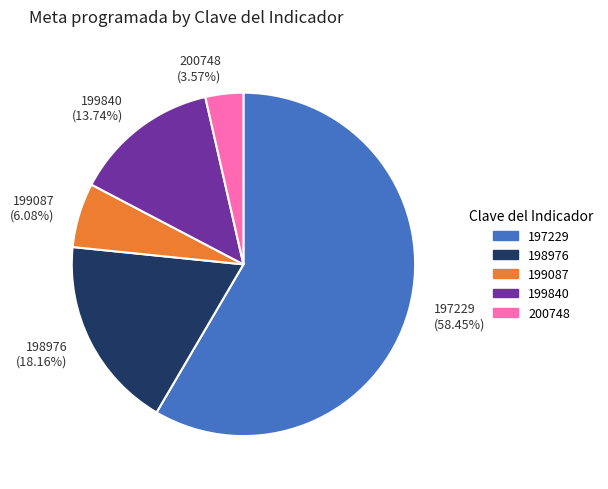

What is the ratio of the value at 197229 to the value at 199087?

9.6